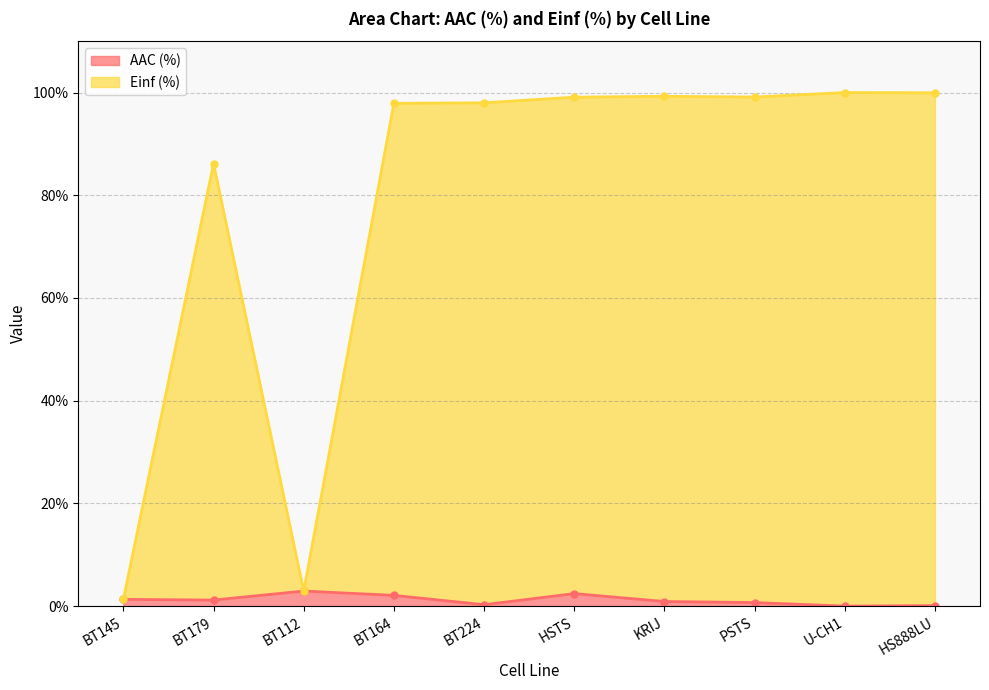

How many interior local peaks does the AAC (%) series have?

2